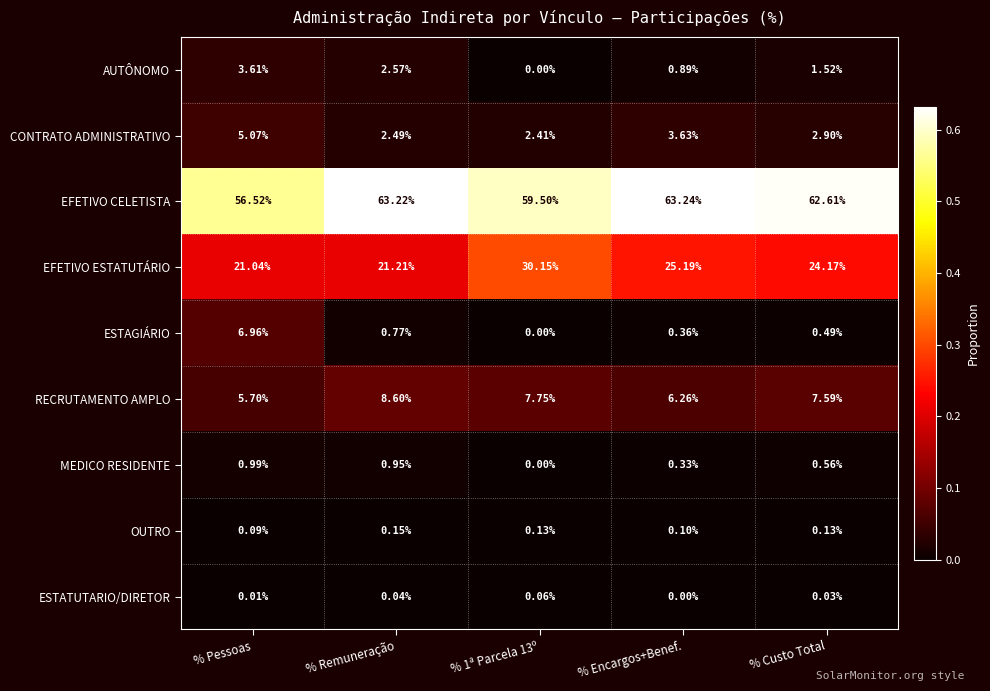

List the series in order of their peak value, highest first.

EFETIVO CELETISTA, EFETIVO ESTATUTÁRIO, RECRUTAMENTO AMPLO, ESTAGIÁRIO, CONTRATO ADMINISTRATIVO, AUTÔNOMO, MEDICO RESIDENTE, OUTRO, ESTATUTARIO/DIRETOR